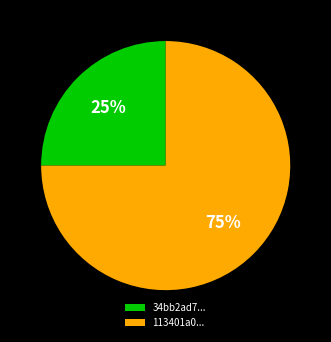

Which slice is the smallest?

34bb2ad7...